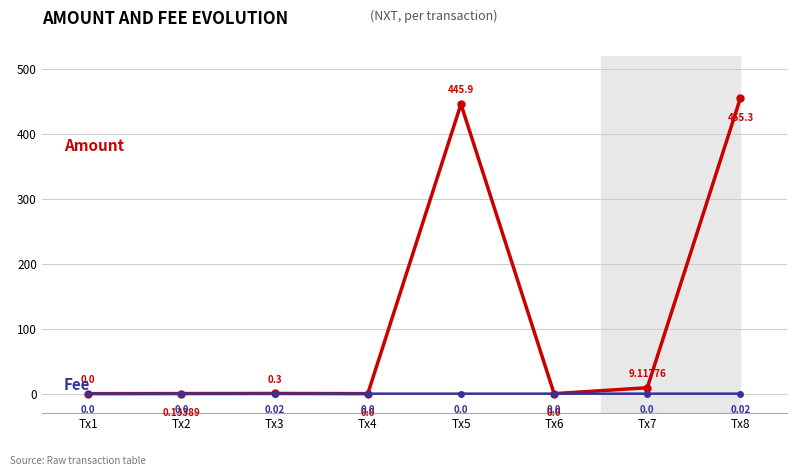

What is the total value across all series at Tx5?

445.9